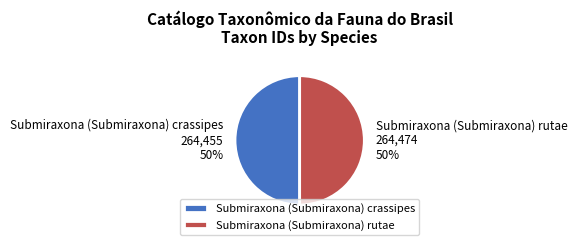

Count the number of slices in the pie.

2